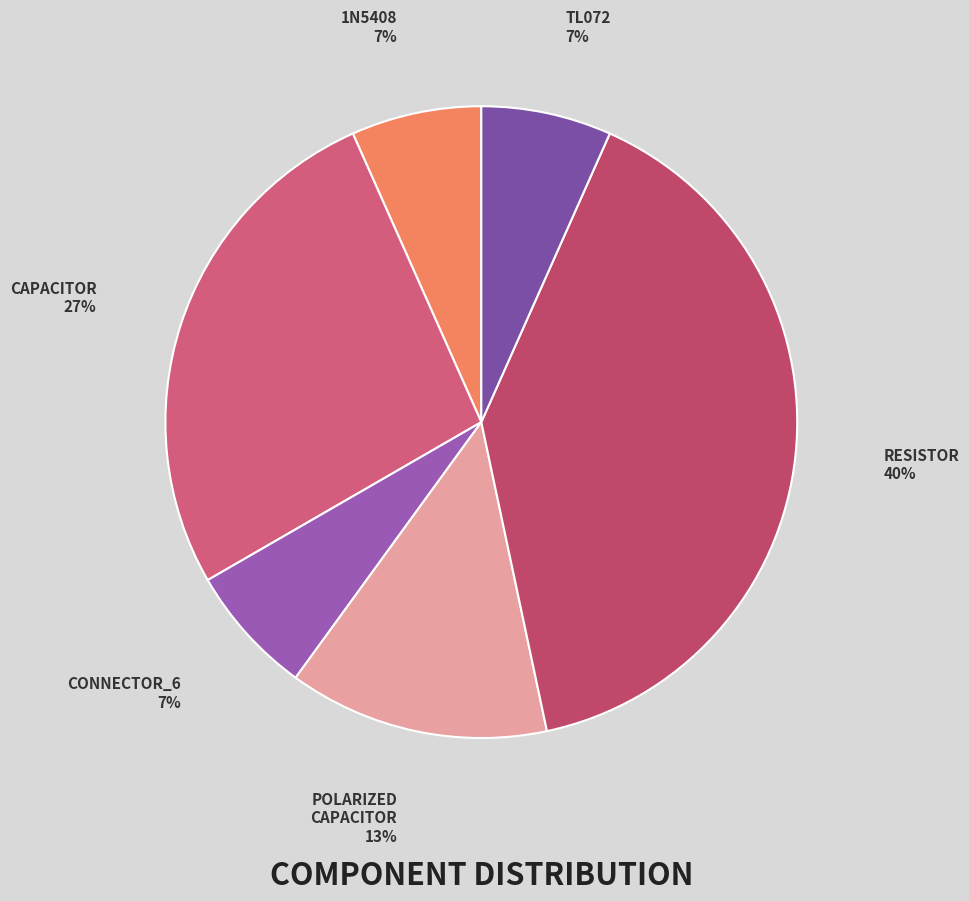

What is the smallest slice in the pie chart?

1N5408